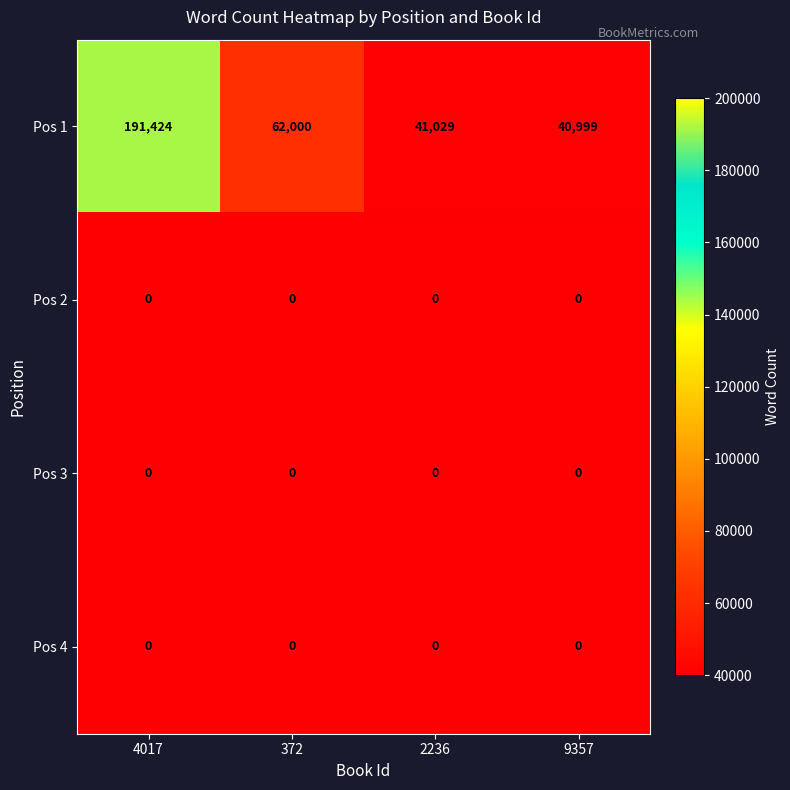

Count the number of categories in the chart.

4